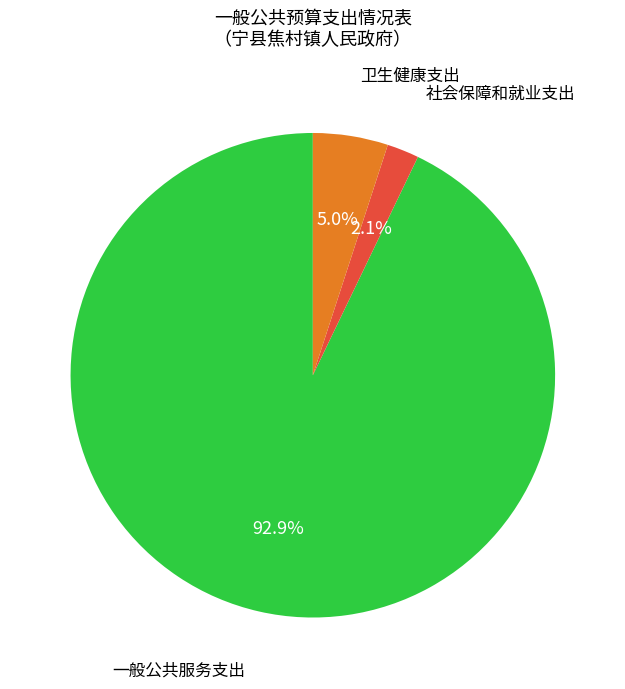

Count the number of slices in the pie.

3